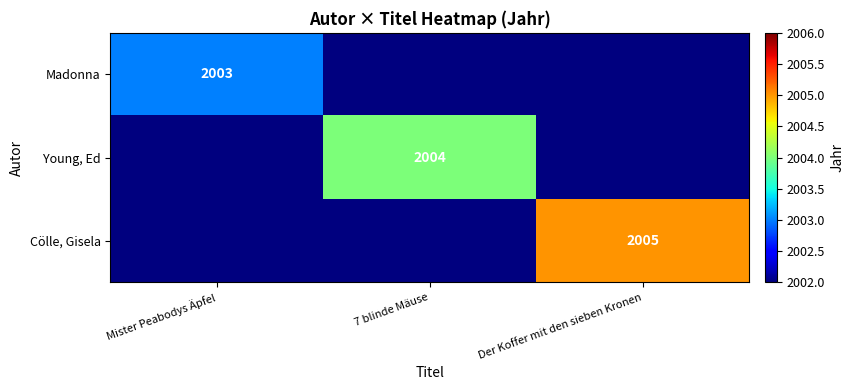

True or false: Cölle, Gisela has a value of 3147 at Der Koffer mit den sieben Kronen.

False